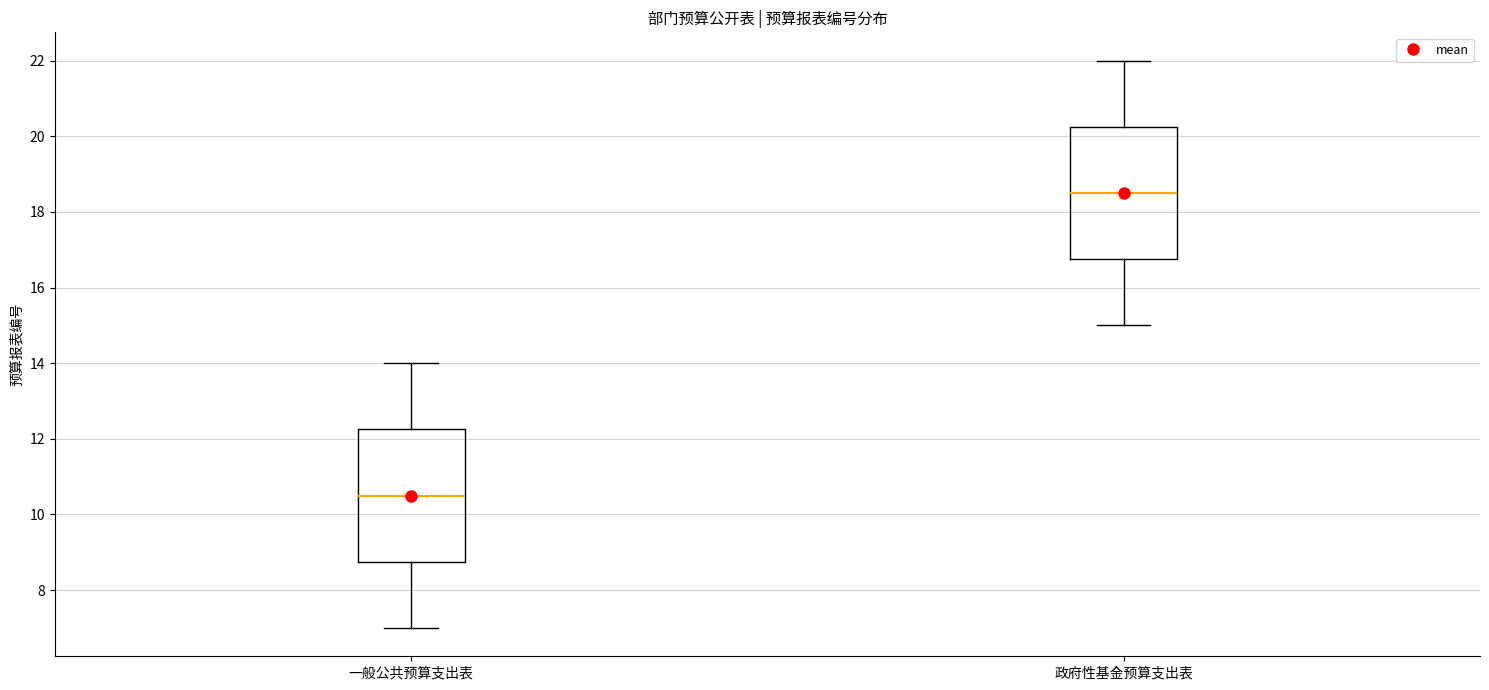

Where is the upper edge of the box for 一般公共预算支出表 on the y-axis? The values are not printed on the chart, so give them approximately, as read against the axis.

12.2